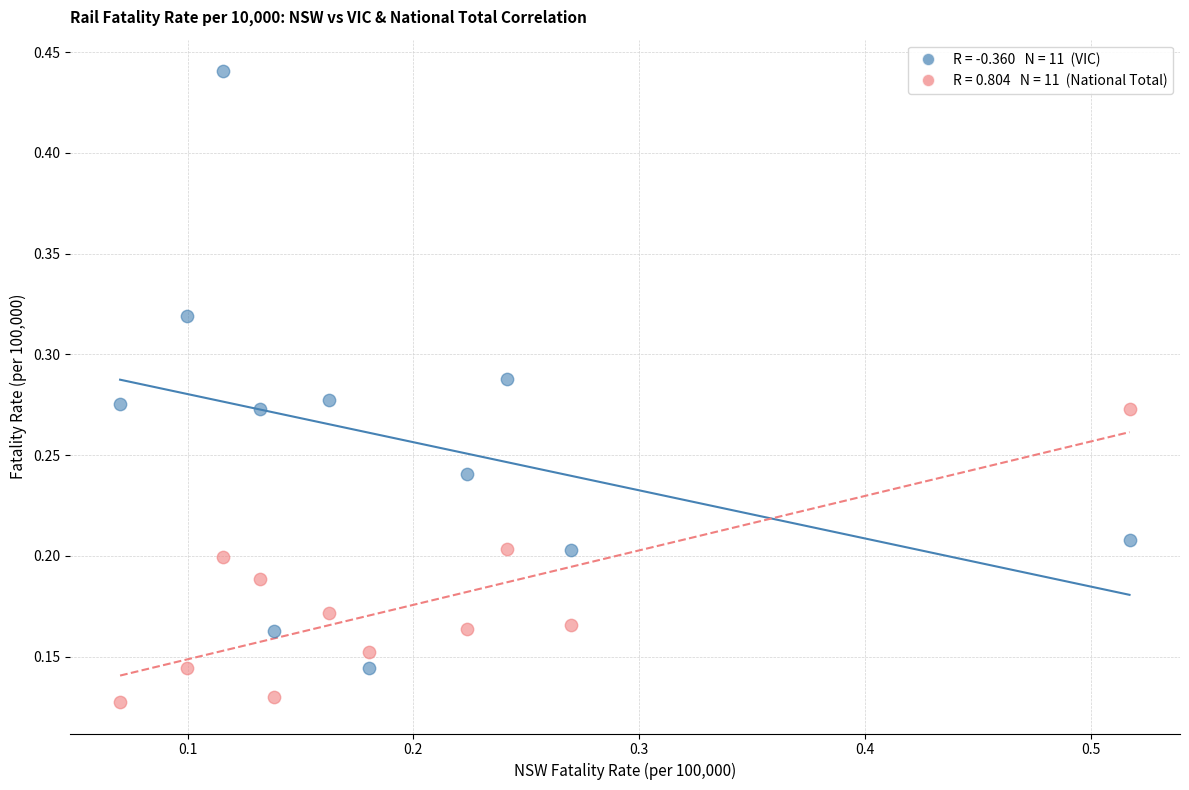

Count the number of points in this scatter plot.

22